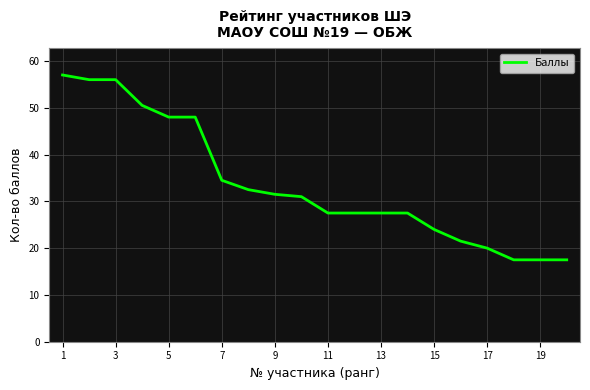

What is the greatest value displayed?

57.0